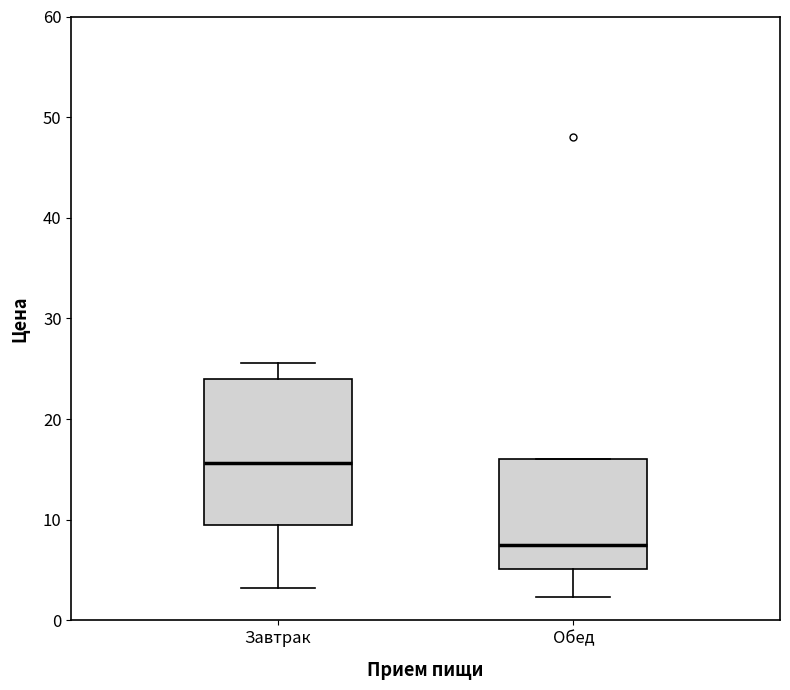

Which box is the tallest, from its lower edge to its upper edge?

Завтрак